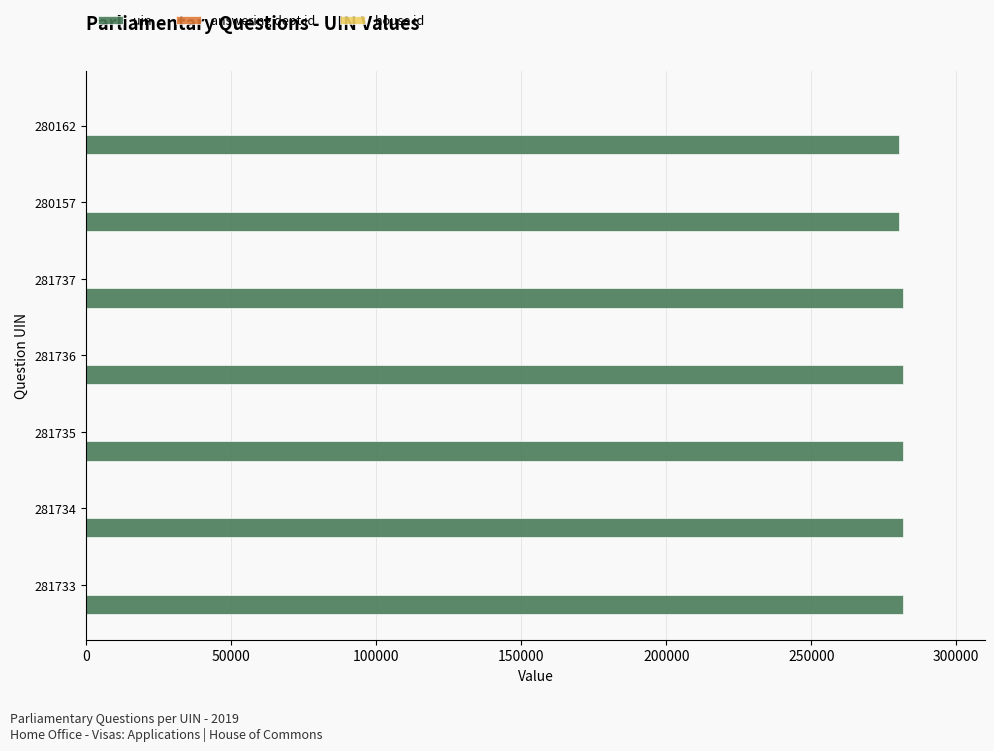

What is the sum of all uin values?

1968994